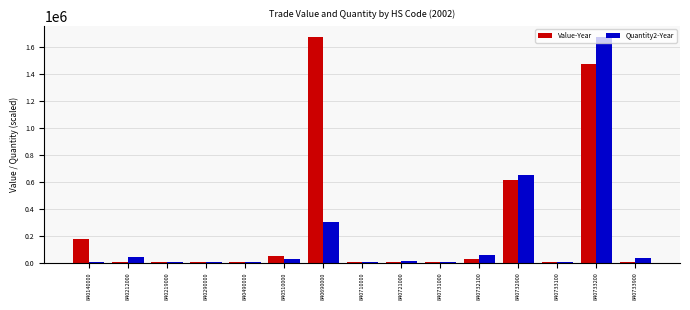

The Quantity2-Year series shows 454798.7 at 840732900. True or false?

False